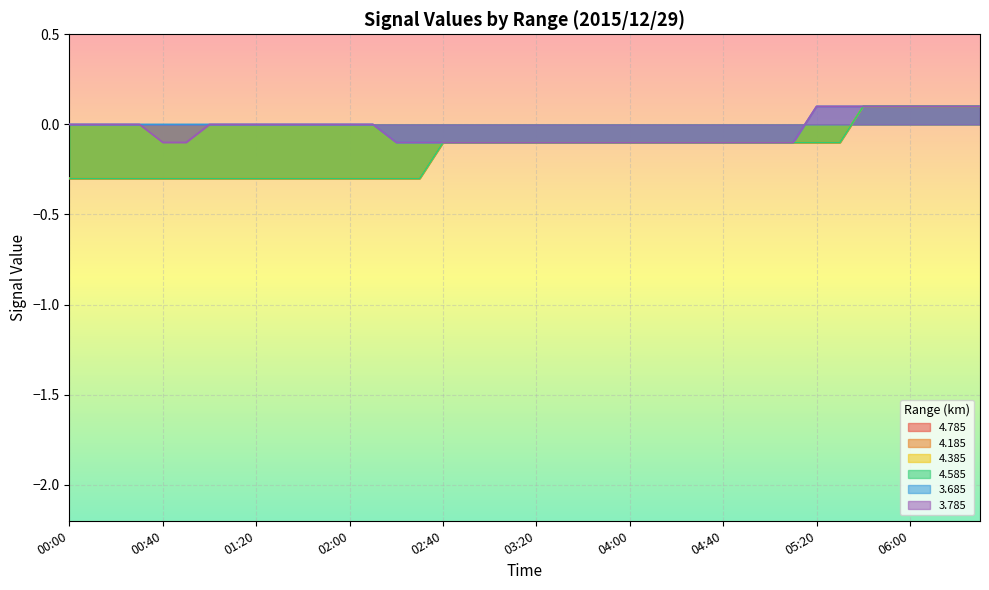

What is the difference between the maximum and minimum values in the 3.685 series?

0.2